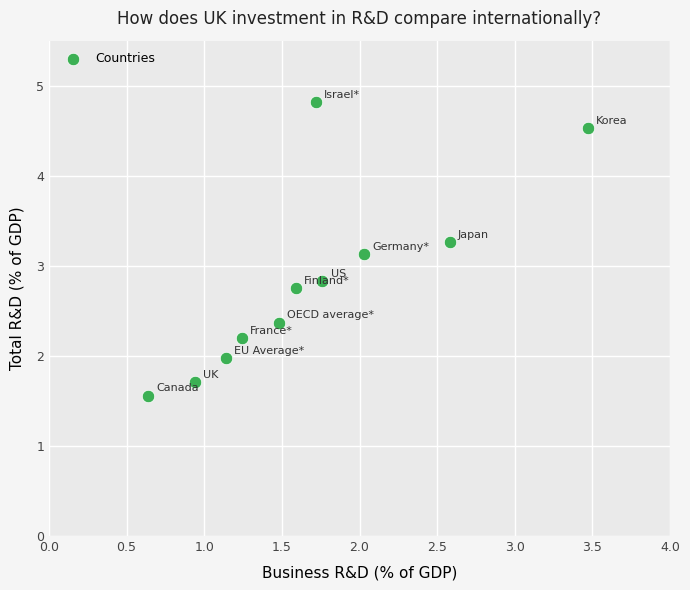

What is the range of X values (max minus min)?

2.8